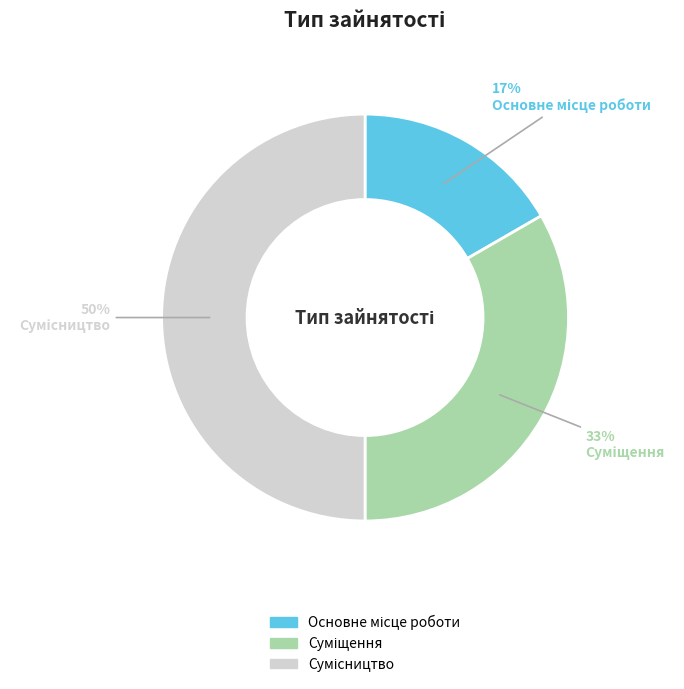

How many segments does this pie chart have?

3